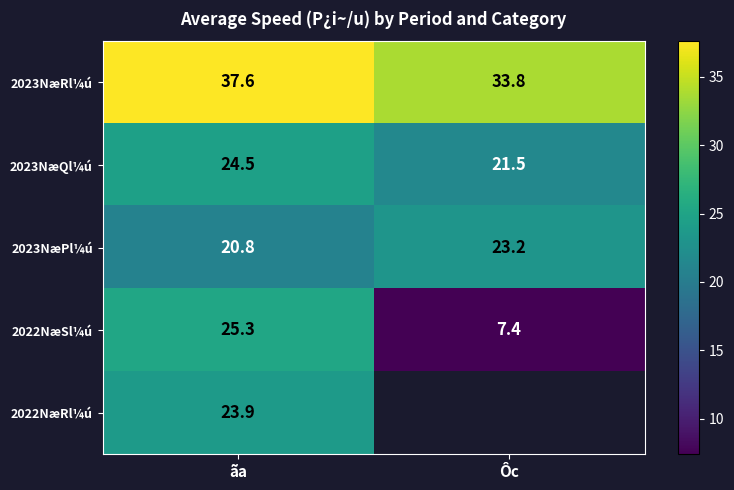

What is the difference between the highest and lowest values at Ôc?

26.4